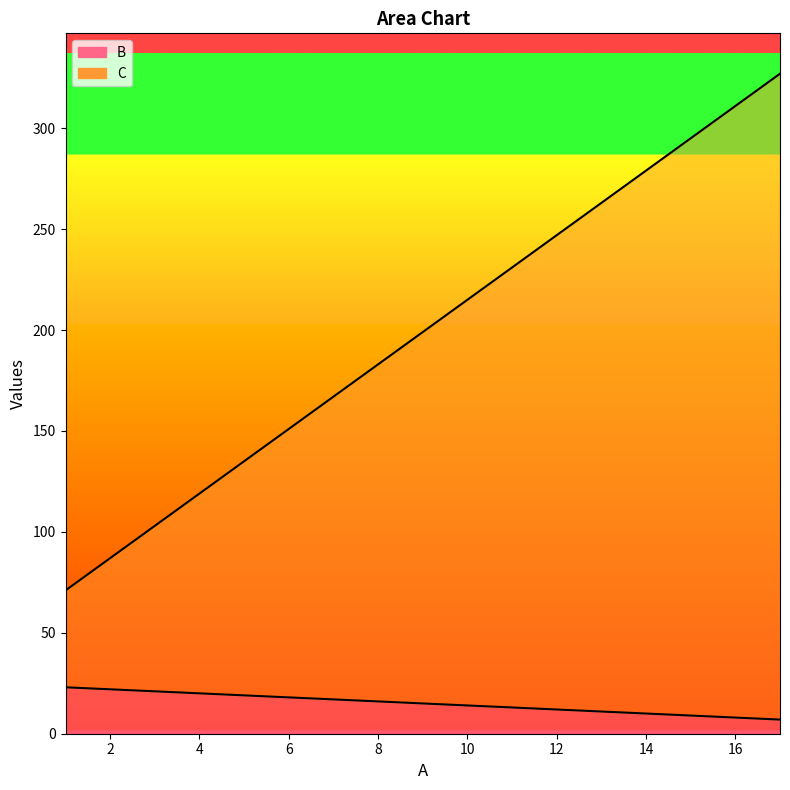

True or false: C has more than 0 points higher than both neighbors.

False